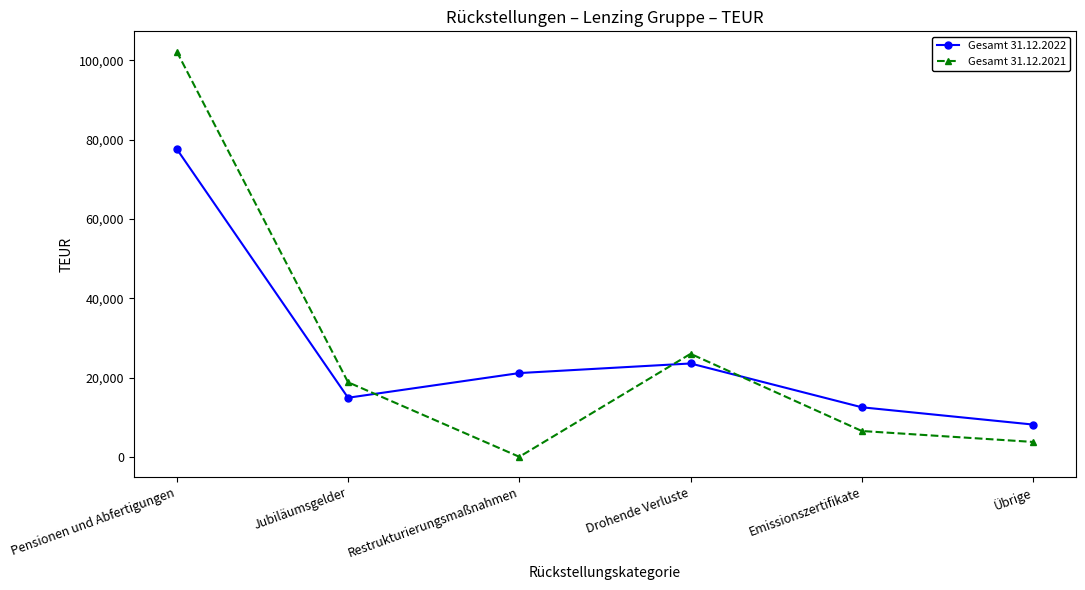

What is the average value of the Gesamt 31.12.2021 series?

26211